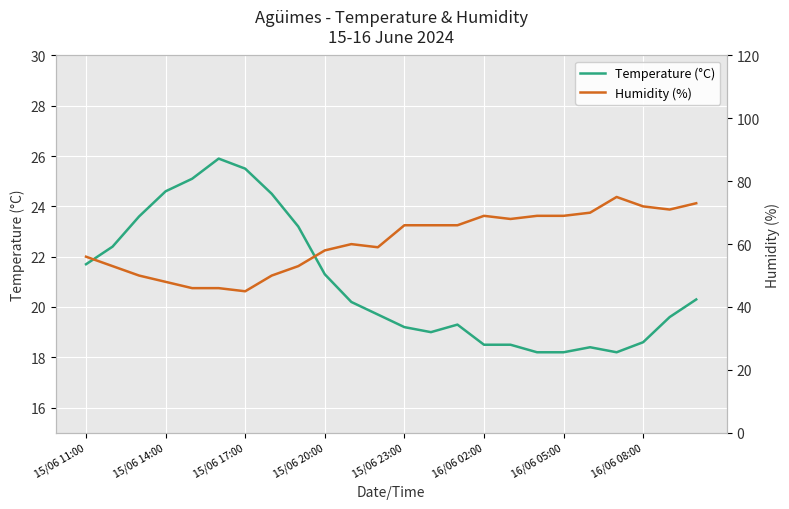

Where does the Temperature (°C) series first go above 20?

15/06 11:00